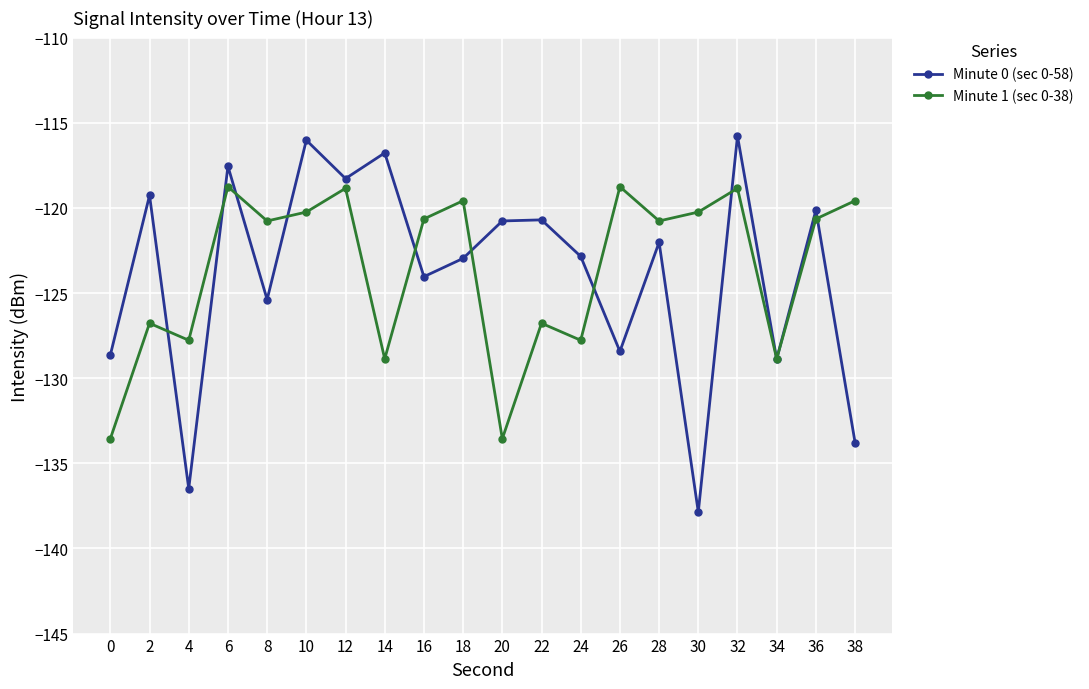

What is the minimum value for Minute 0 (sec 0-58)?

-137.9